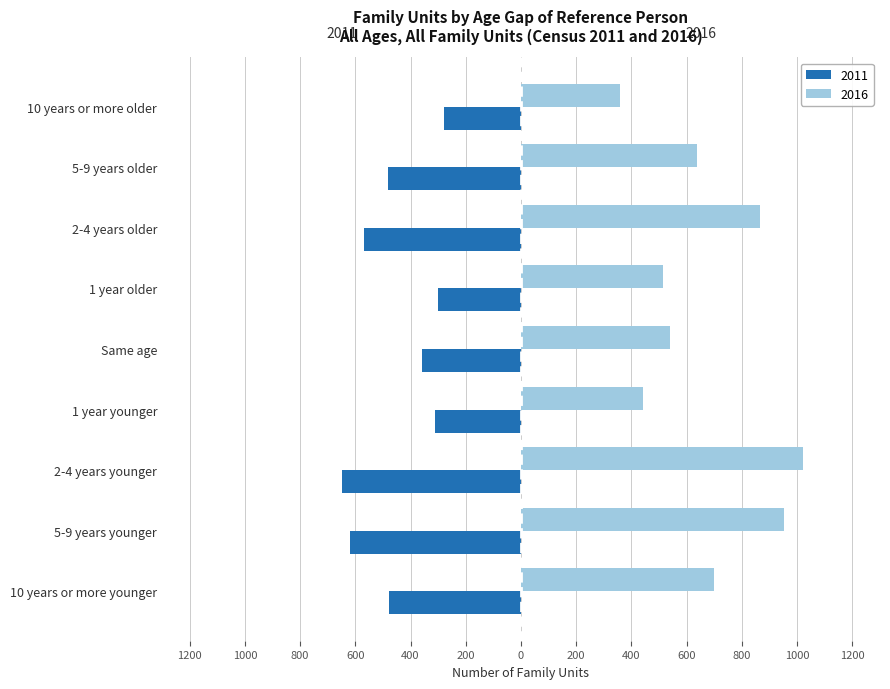

Which series has the largest range (max minus min)?

2016